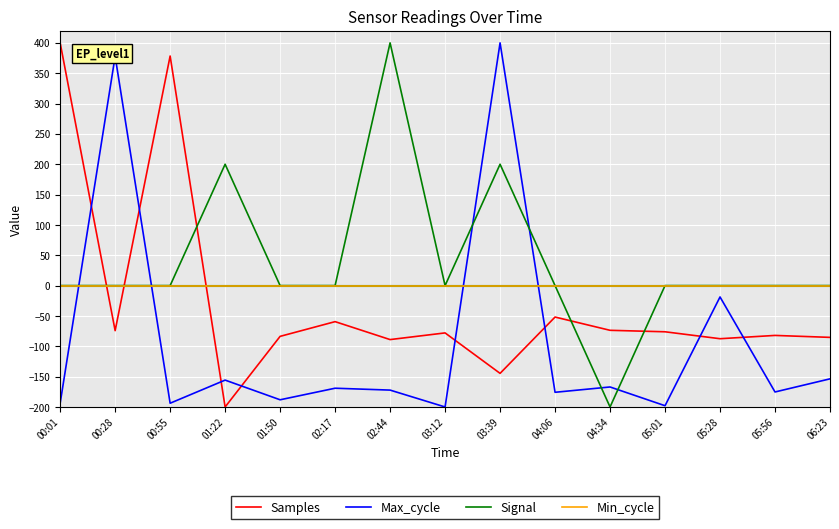

List the series in order of their overall mean, highest first.

Signal, Min_cycle, Samples, Max_cycle